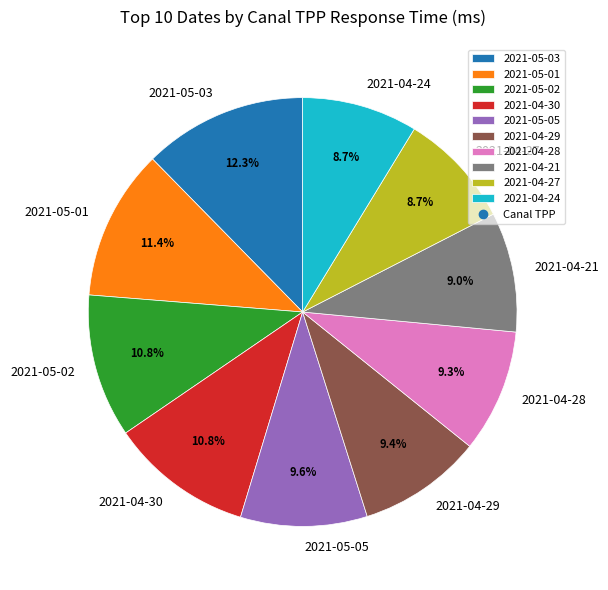

What is the largest slice in the pie chart?

2021-05-03